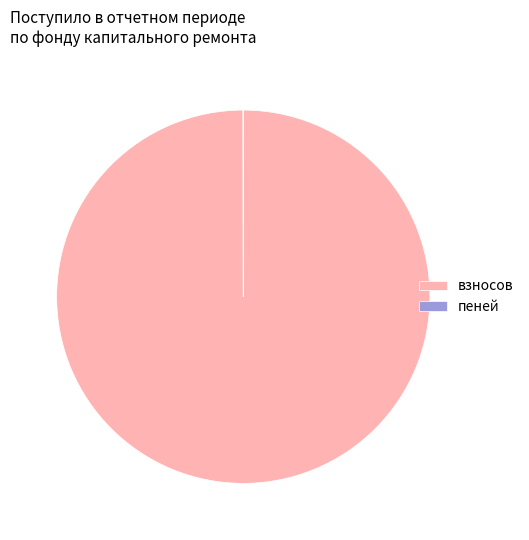

Which category has the biggest portion of the pie?

взносов